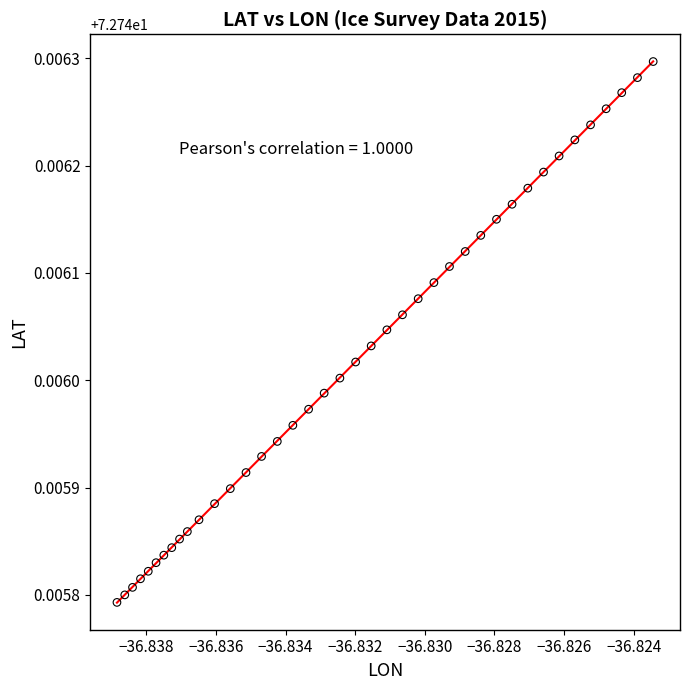

How many points are shown in the scatter plot?

40